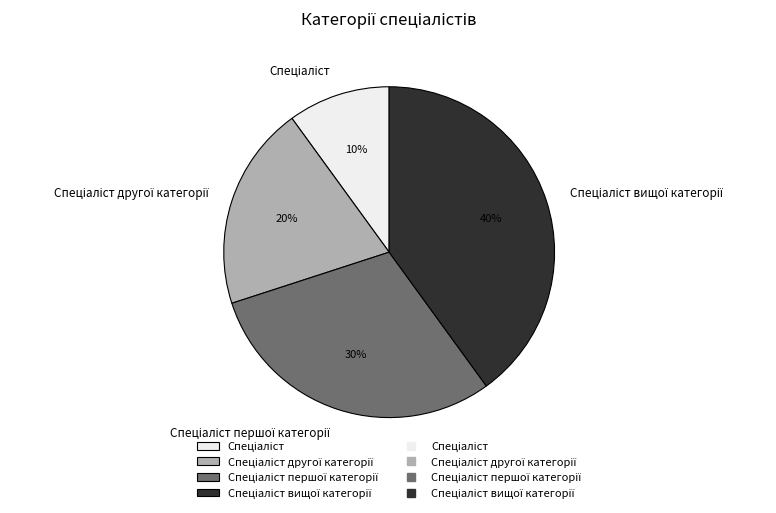

Is there a majority slice in this chart?

No